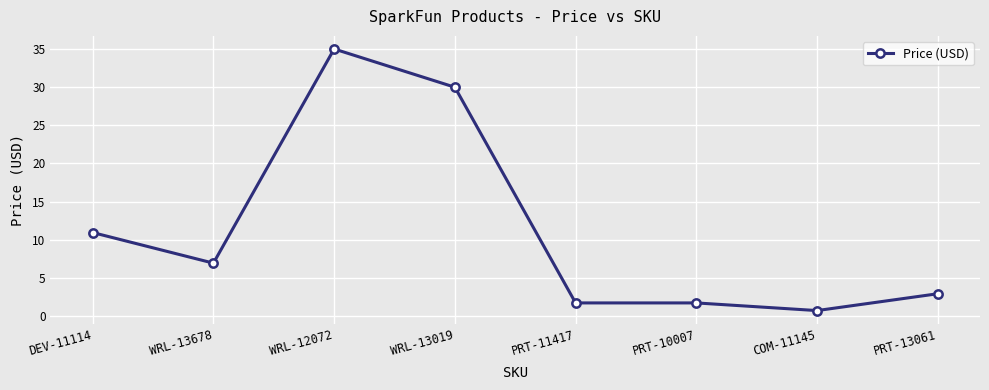

What is the difference between the maximum and minimum values?

34.2